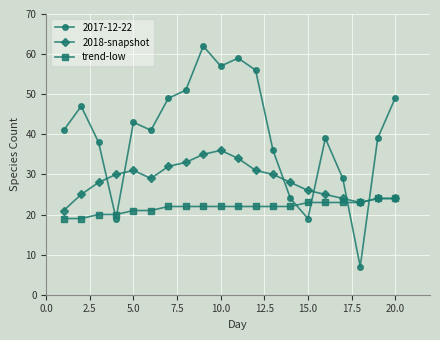

What is the maximum value shown in the chart?

62